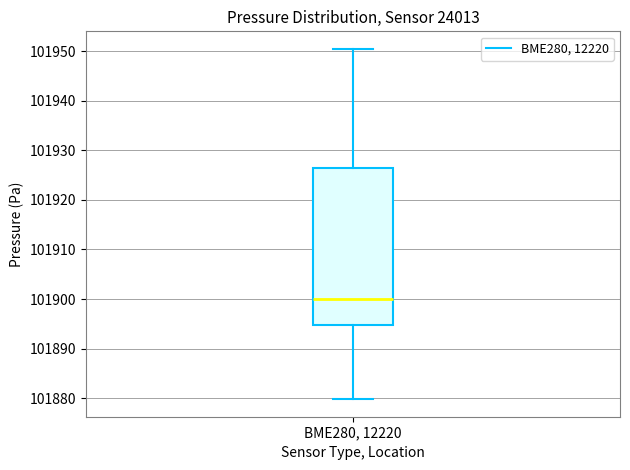

Transcribe this box plot: give where the median line is, the range the box spans, and where the two whiskers end, as read against the y-axis. The values are not printed on the chart, so give them approximately, as read against the axis.

median 101900, box 101895 to 101926, whiskers 101880 to 101950